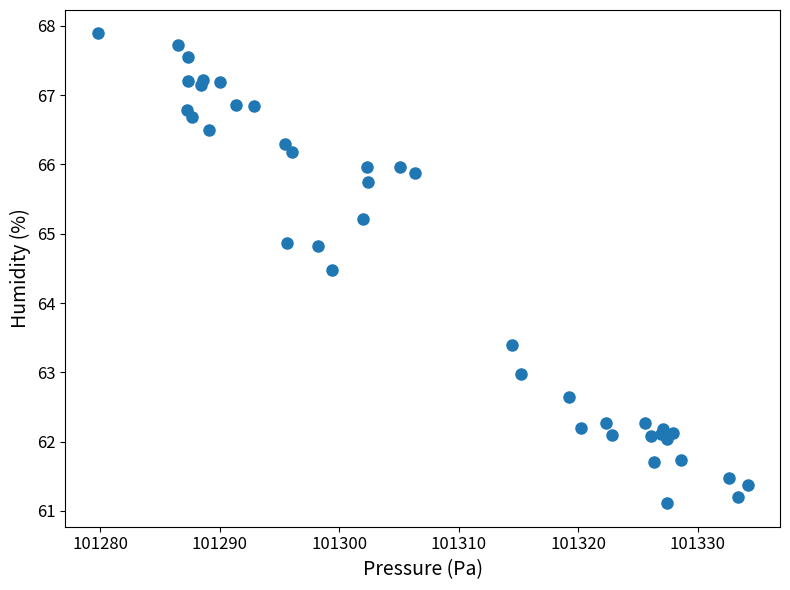

What Y value in the scatter plot is closest to 64?

64.5